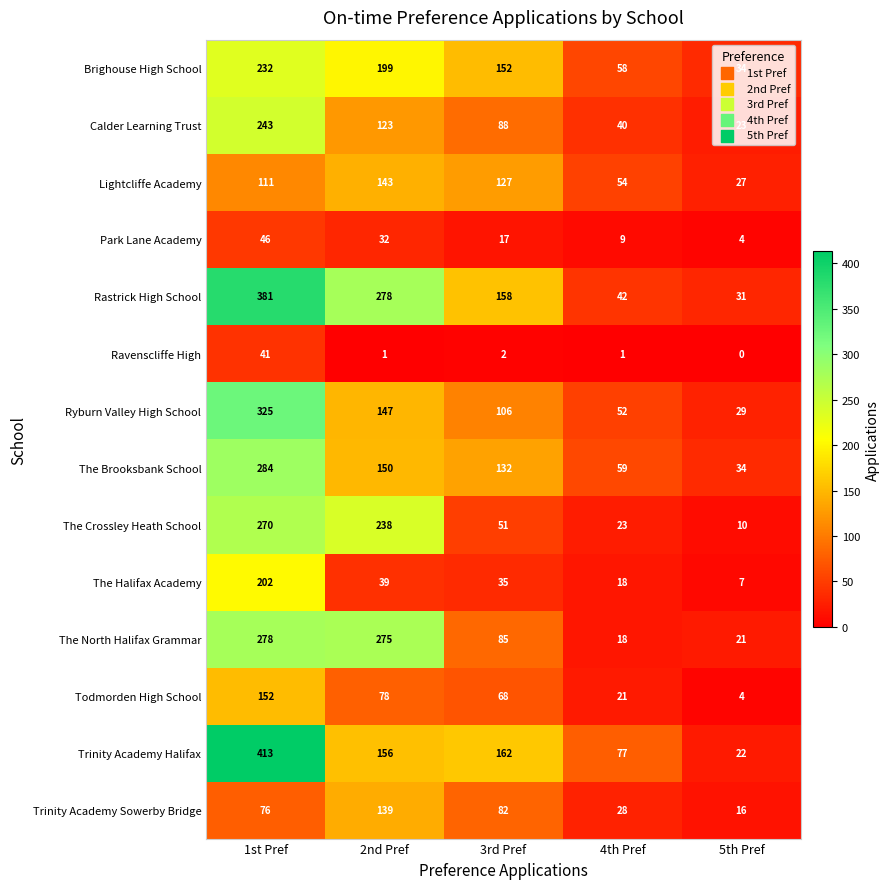

Where does the Ravenscliffe High series first go above 1?

1st Pref